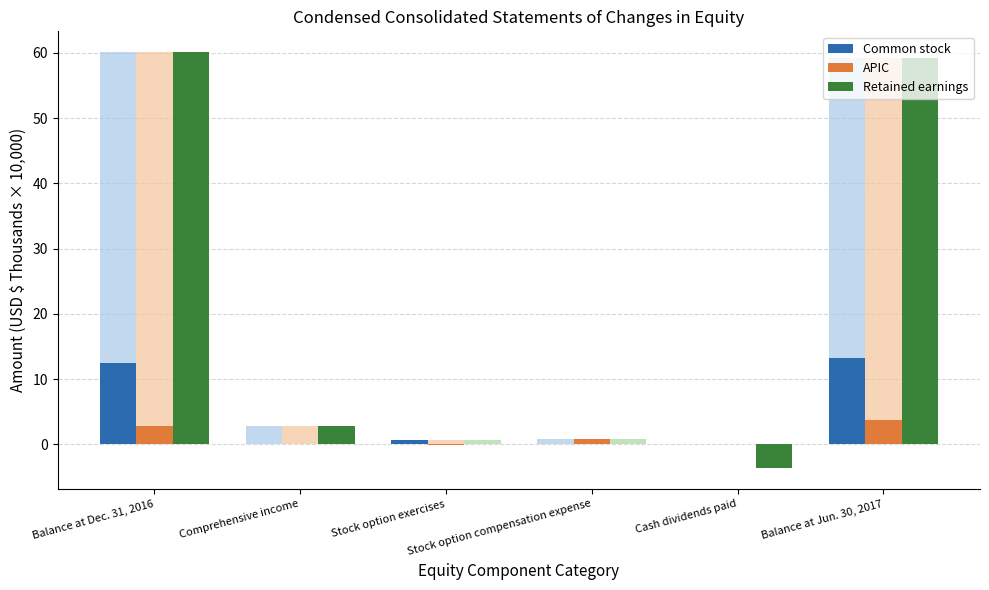

What is the value of the APIC bar at the 4th from the left?

0.8